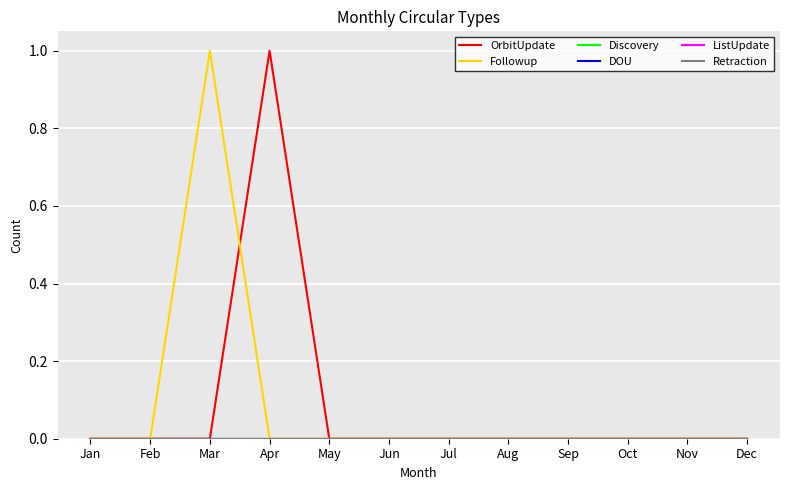

Does the chart display data point markers on the line(s)?

No